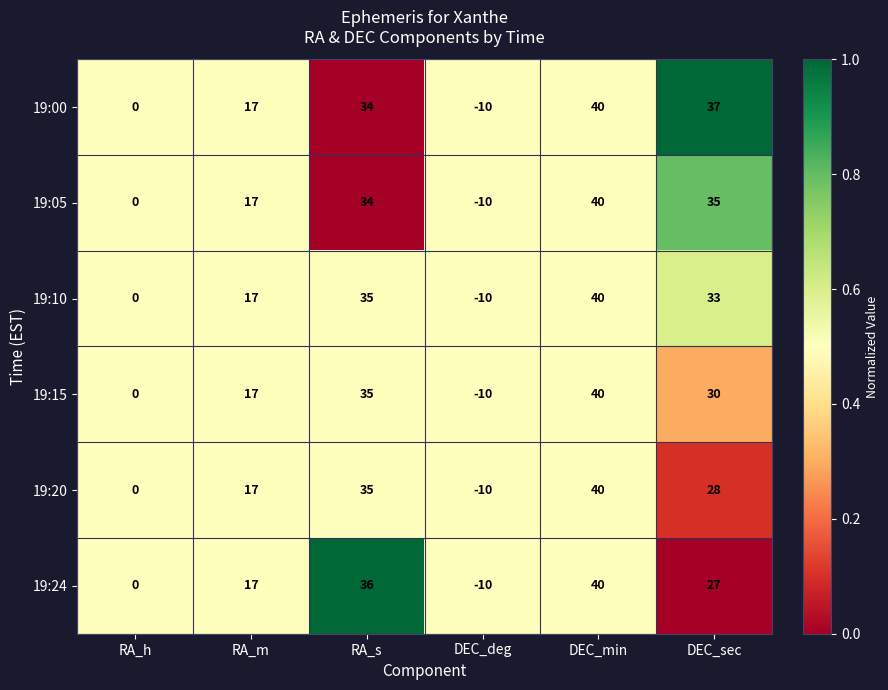

Which category has the lowest value across all series?

DEC_deg